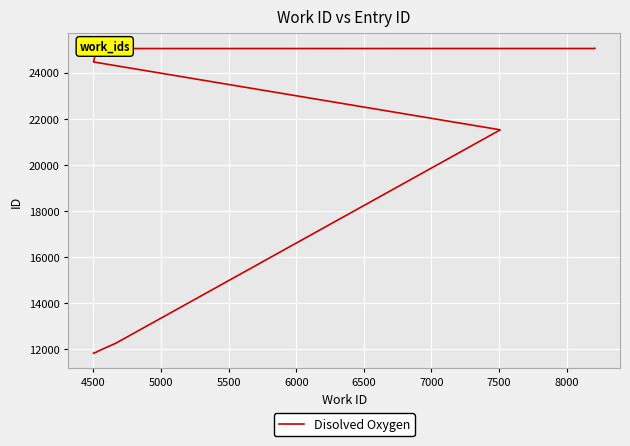

Reading left to right, list all the values displayed in this chart.

11829	11883	11907	12264	21513	21518	24460	25041	25043	25046